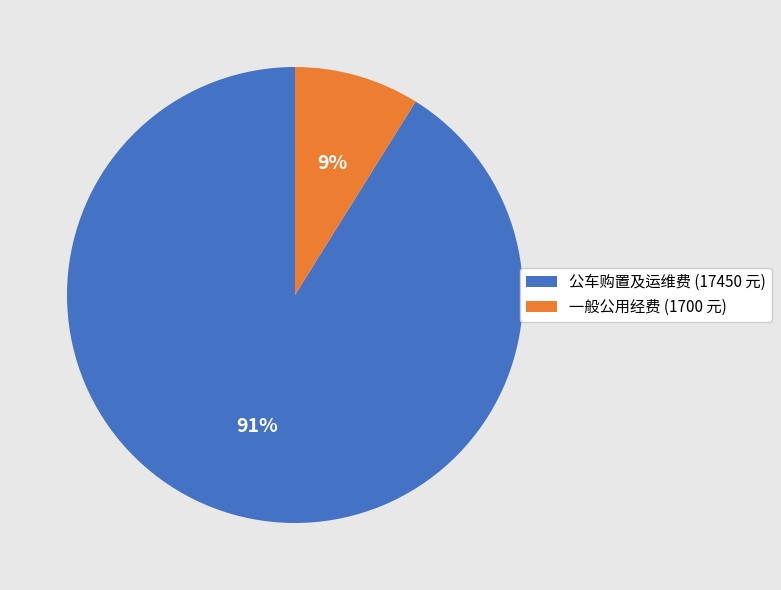

Which has a higher value, 公车购置及运维费 (17450 元) or 一般公用经费 (1700 元)?

公车购置及运维费 (17450 元)